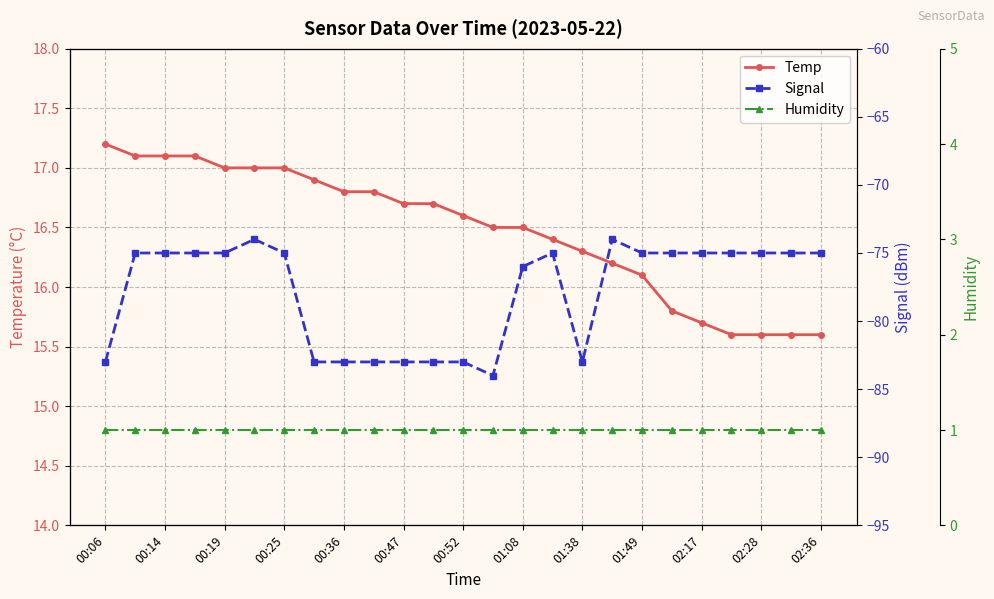

What is the maximum value for Temp?

17.2